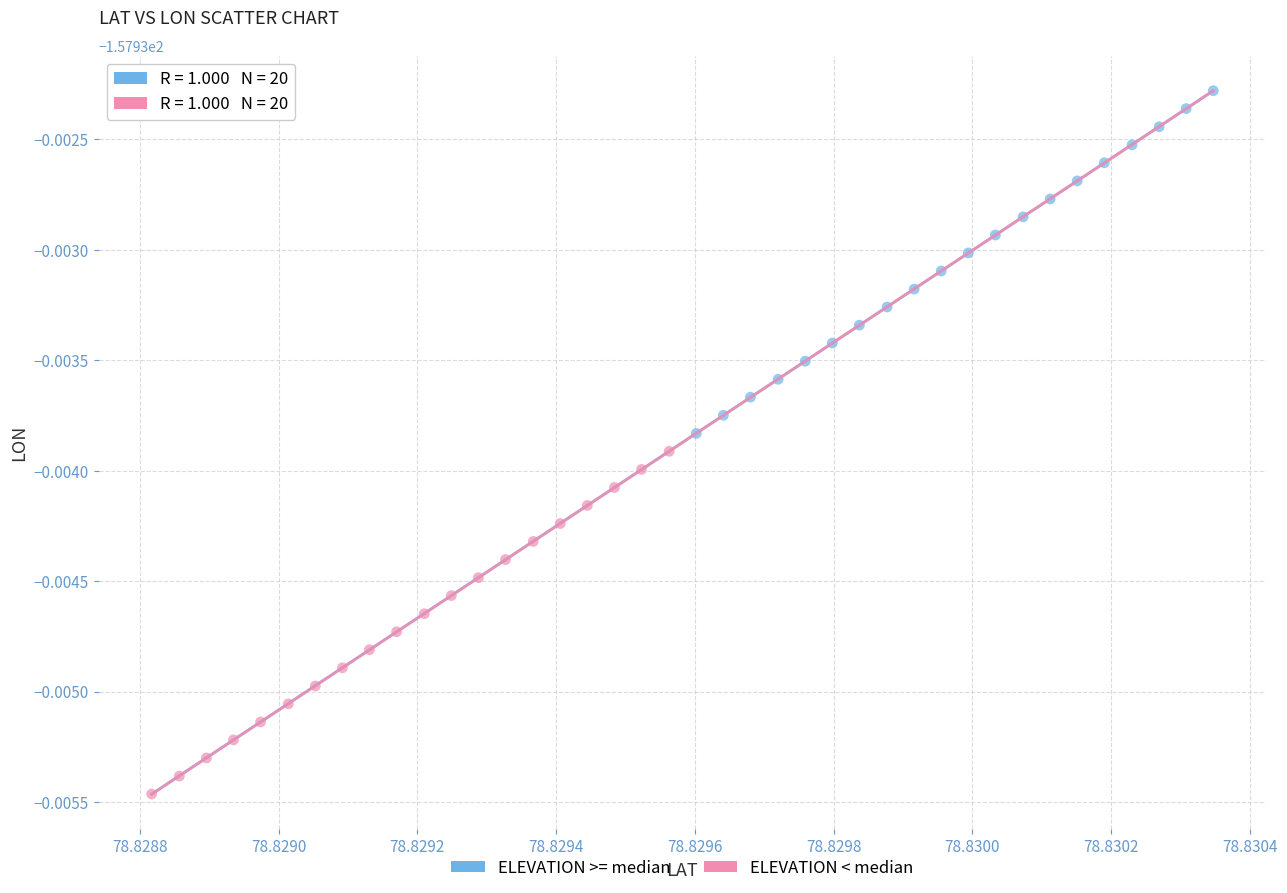

What are all the series names shown in the legend?

ELEVATION >= median, ELEVATION < median